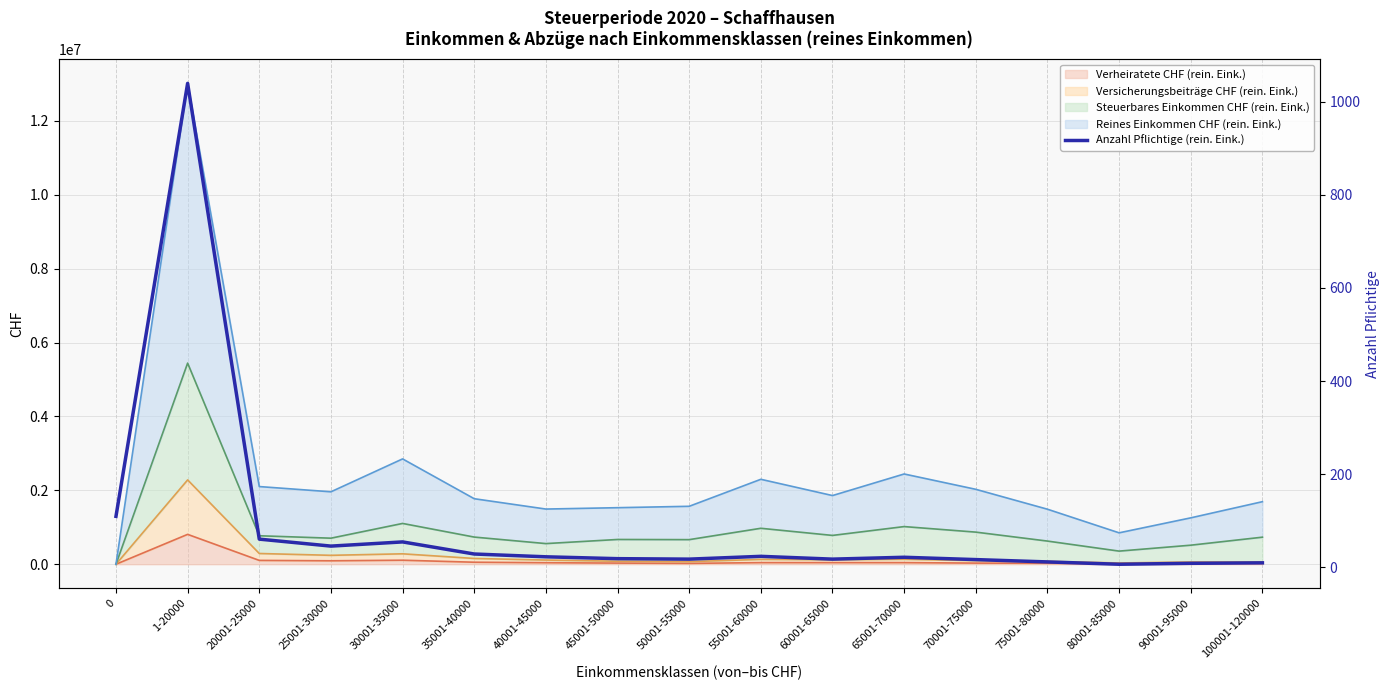

At which category does the data reach its first local peak?

1-20000